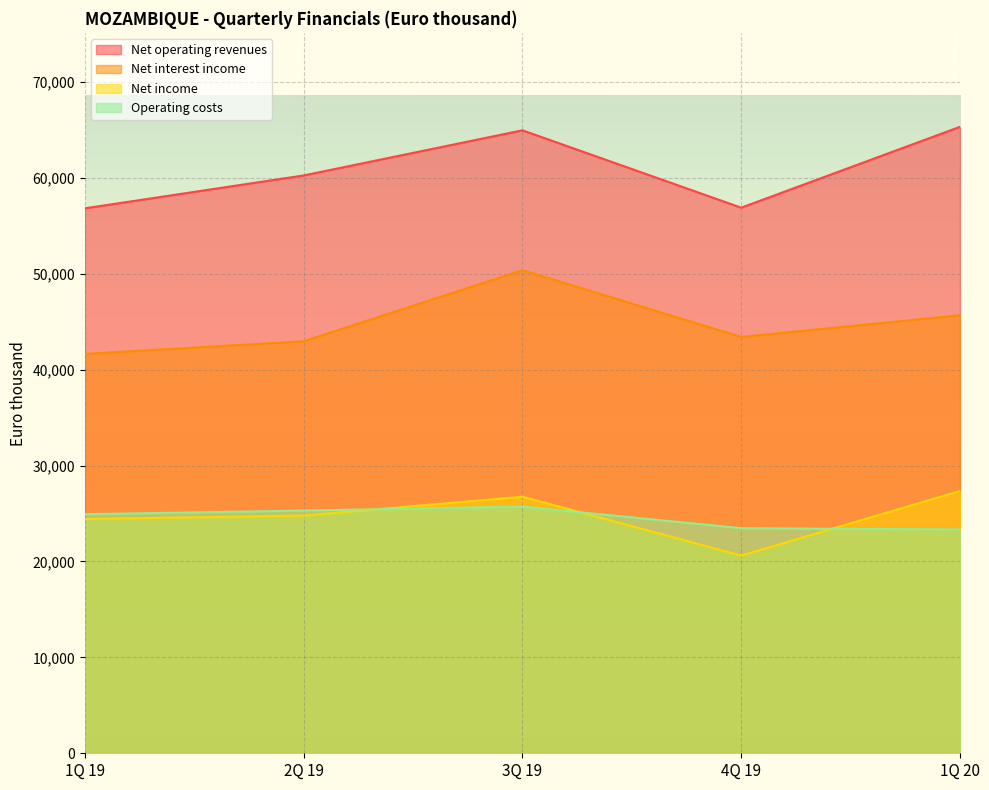

Reading left to right, extract all data points from this chart.

Net operating revenues: 1Q 19=56815	2Q 19=60242	3Q 19=64946	4Q 19=56881	1Q 20=65312
Net interest income: 1Q 19=41636	2Q 19=42953	3Q 19=50370	4Q 19=43403	1Q 20=45669
Operating costs: 1Q 19=24927	2Q 19=25303	3Q 19=25717	4Q 19=23468	1Q 20=23329
Net income: 1Q 19=24420	2Q 19=24782	3Q 19=26749	4Q 19=20610	1Q 20=27346